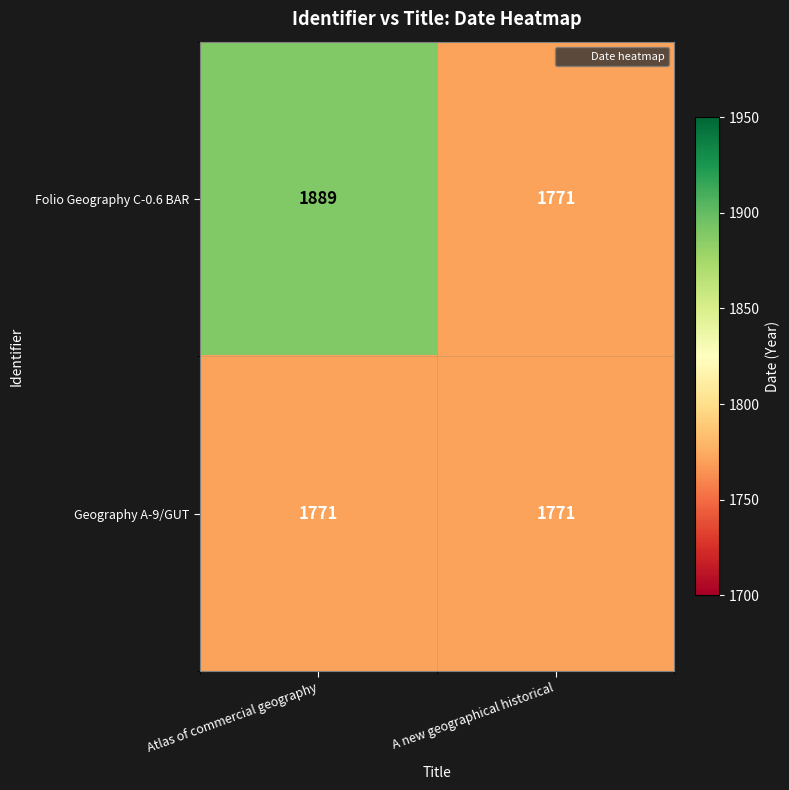

Reading left to right, transcribe all the data shown in this chart.

Folio Geography C-0.6 BAR: Atlas of commercial geography=1889	A new geographical historical=1771
Geography A-9/GUT: Atlas of commercial geography=1771	A new geographical historical=1771